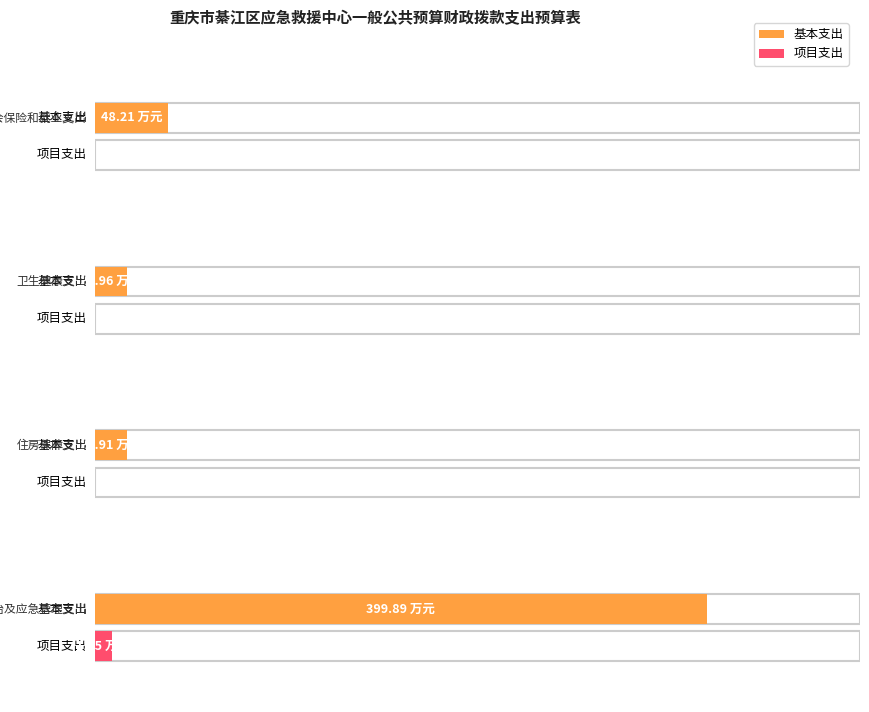

What is the sum of all 项目支出 values?

11.5